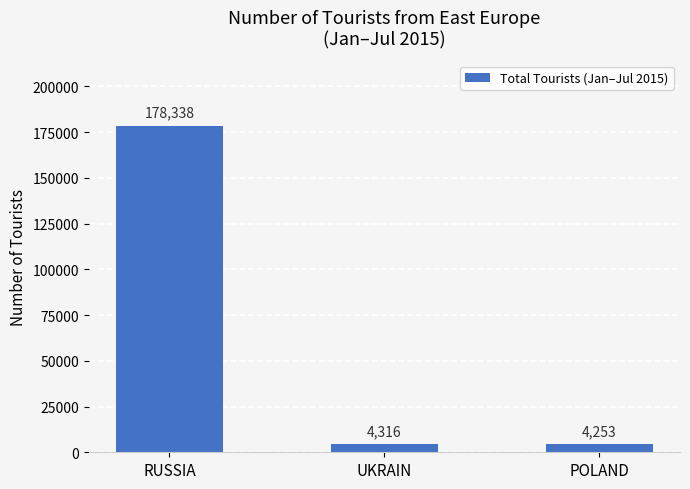

Which label corresponds to the smallest value in the chart?

POLAND